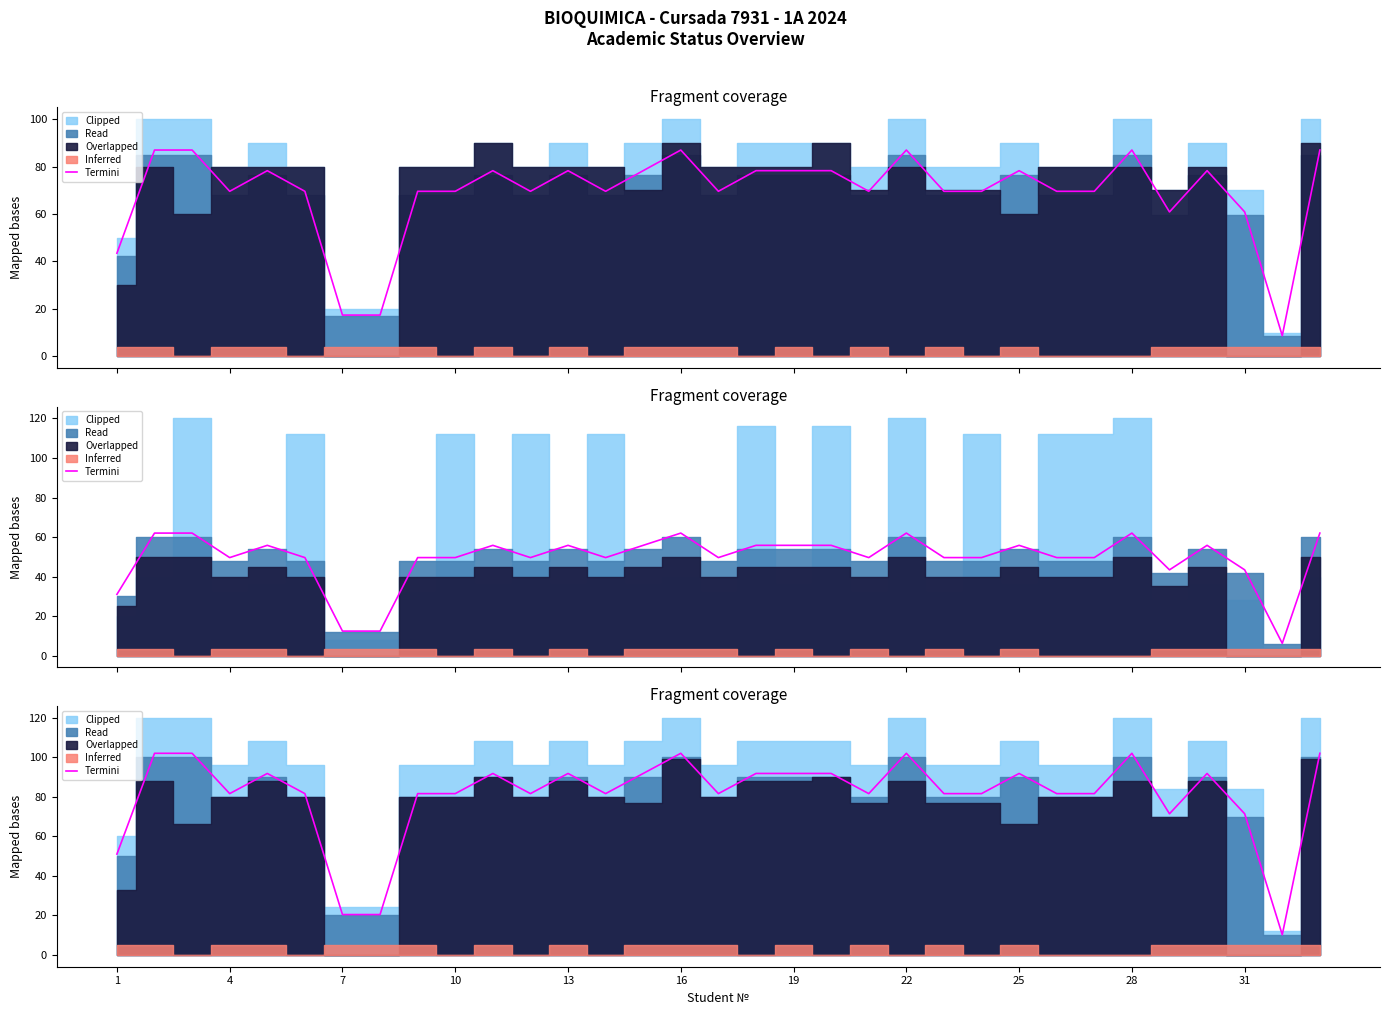

How many points are lower than both their immediate neighbors (excluding endpoints)?

7